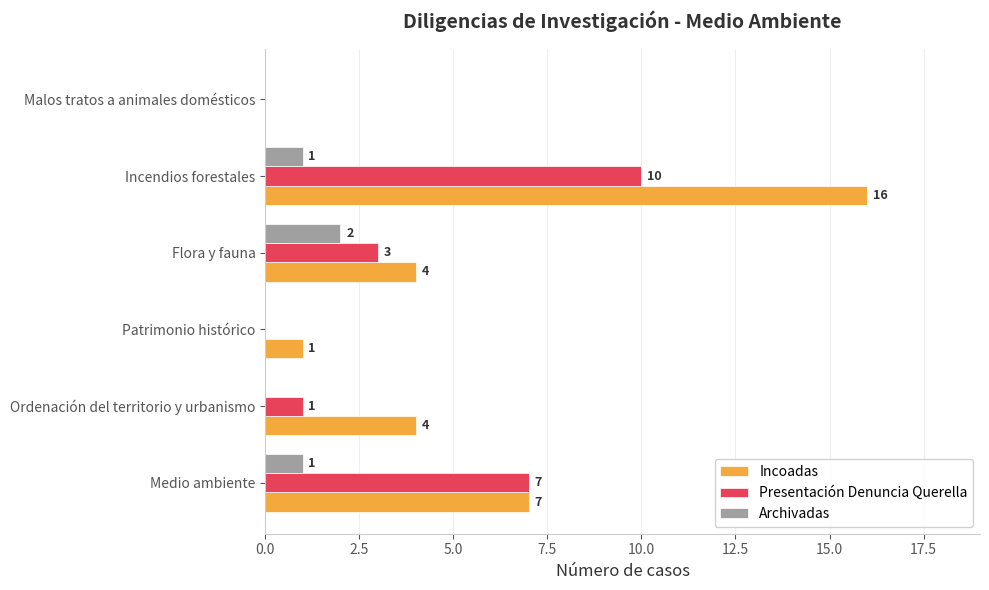

The Archivadas series shows 2 at Flora y fauna. True or false?

True